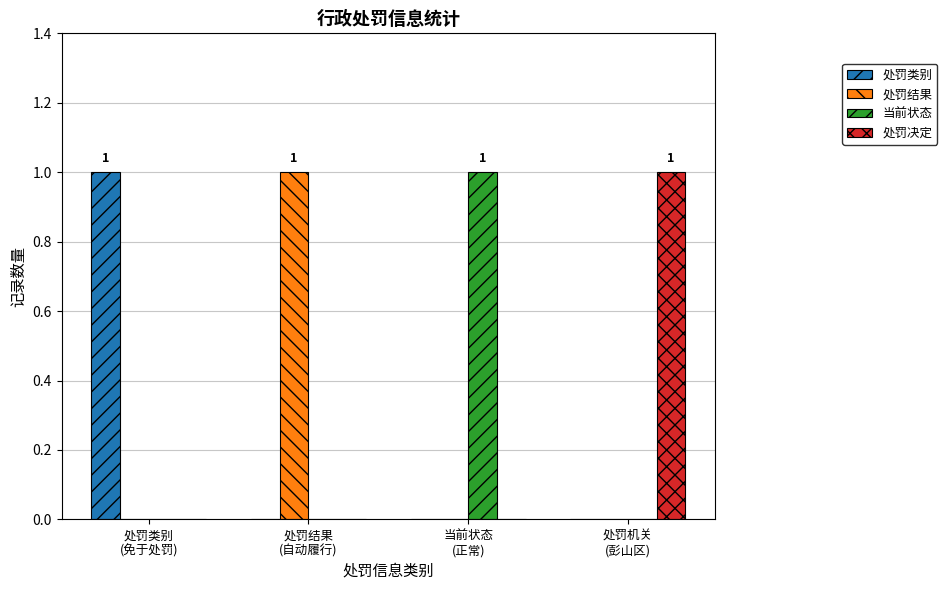

Reading right to left, what are all the values shown in this chart?

处罚类别: 处罚机关
(彭山区)=0	当前状态
(正常)=0	处罚结果
(自动履行)=0	处罚类别
(免于处罚)=1
处罚结果: 处罚机关
(彭山区)=0	当前状态
(正常)=0	处罚结果
(自动履行)=1	处罚类别
(免于处罚)=0
当前状态: 处罚机关
(彭山区)=0	当前状态
(正常)=1	处罚结果
(自动履行)=0	处罚类别
(免于处罚)=0
处罚决定: 处罚机关
(彭山区)=1	当前状态
(正常)=0	处罚结果
(自动履行)=0	处罚类别
(免于处罚)=0